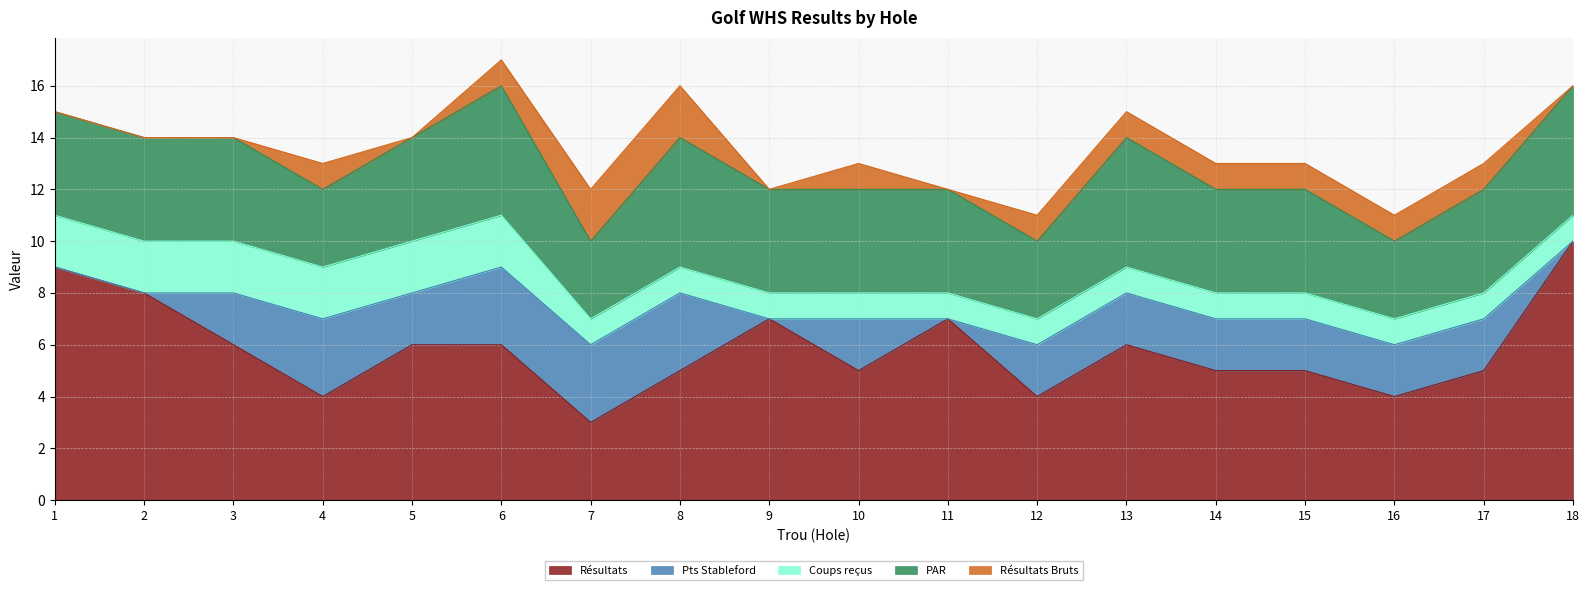

How many data points in Pts Stableford are less than 2?

5